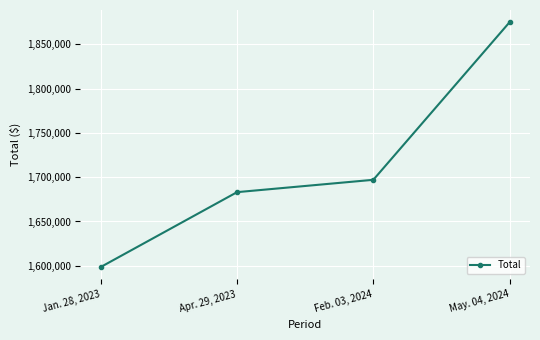

What value does the data have at Apr. 29, 2023, to the nearest 100?

1683100